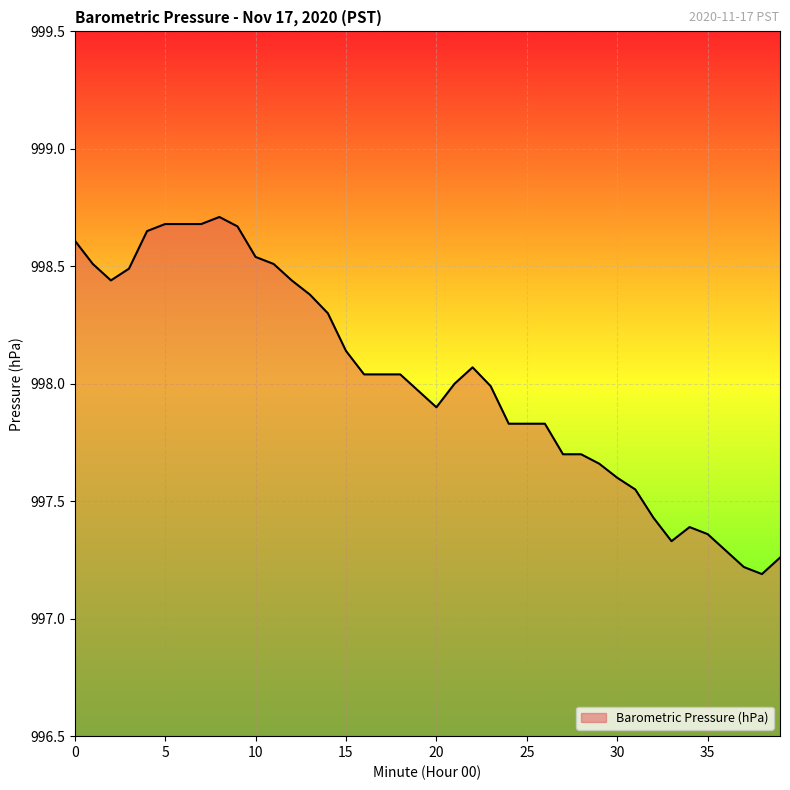

What is the smallest value displayed?

997.2